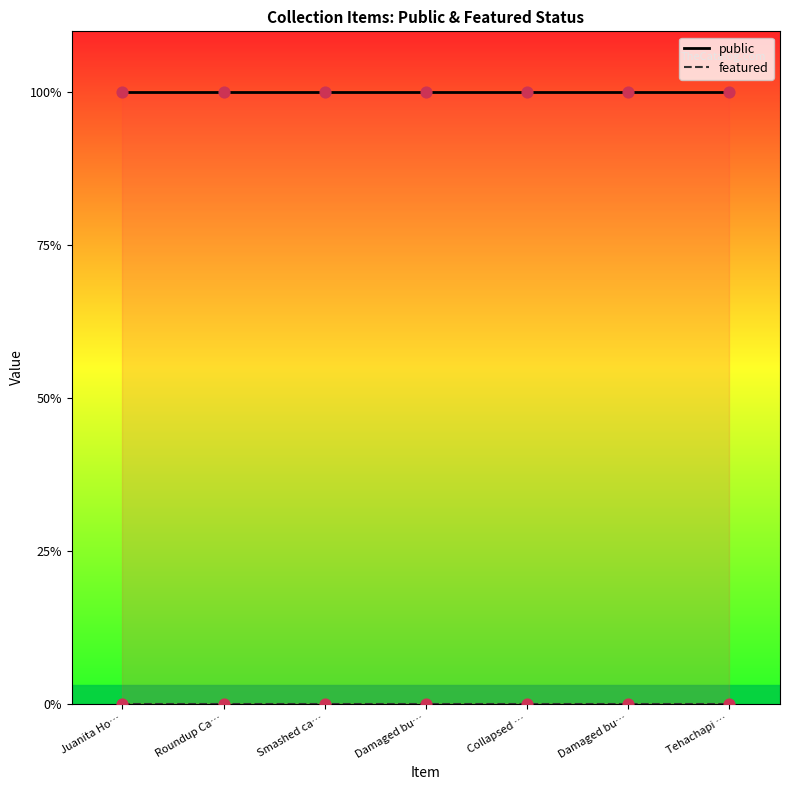

What is the total value across all series at Tehachapi Branch?

1